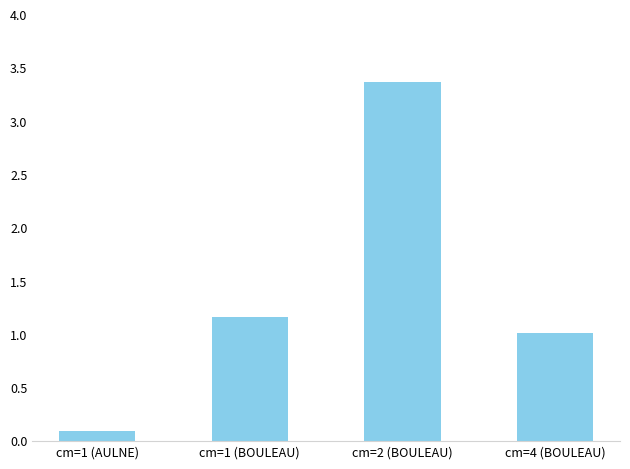

What is the change in value from cm=1 (BOULEAU) to cm=4 (BOULEAU)?

-0.2